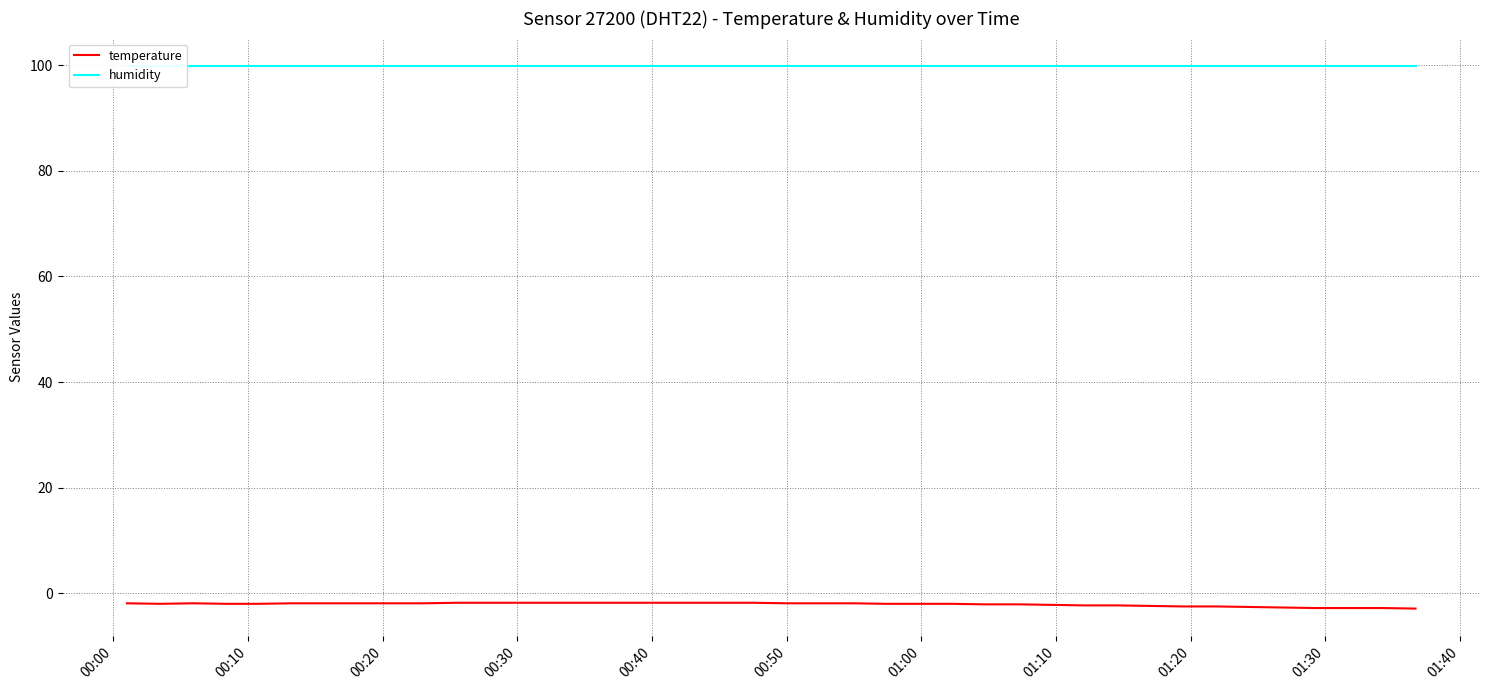

What is the lowest value of the temperature series?

-2.9